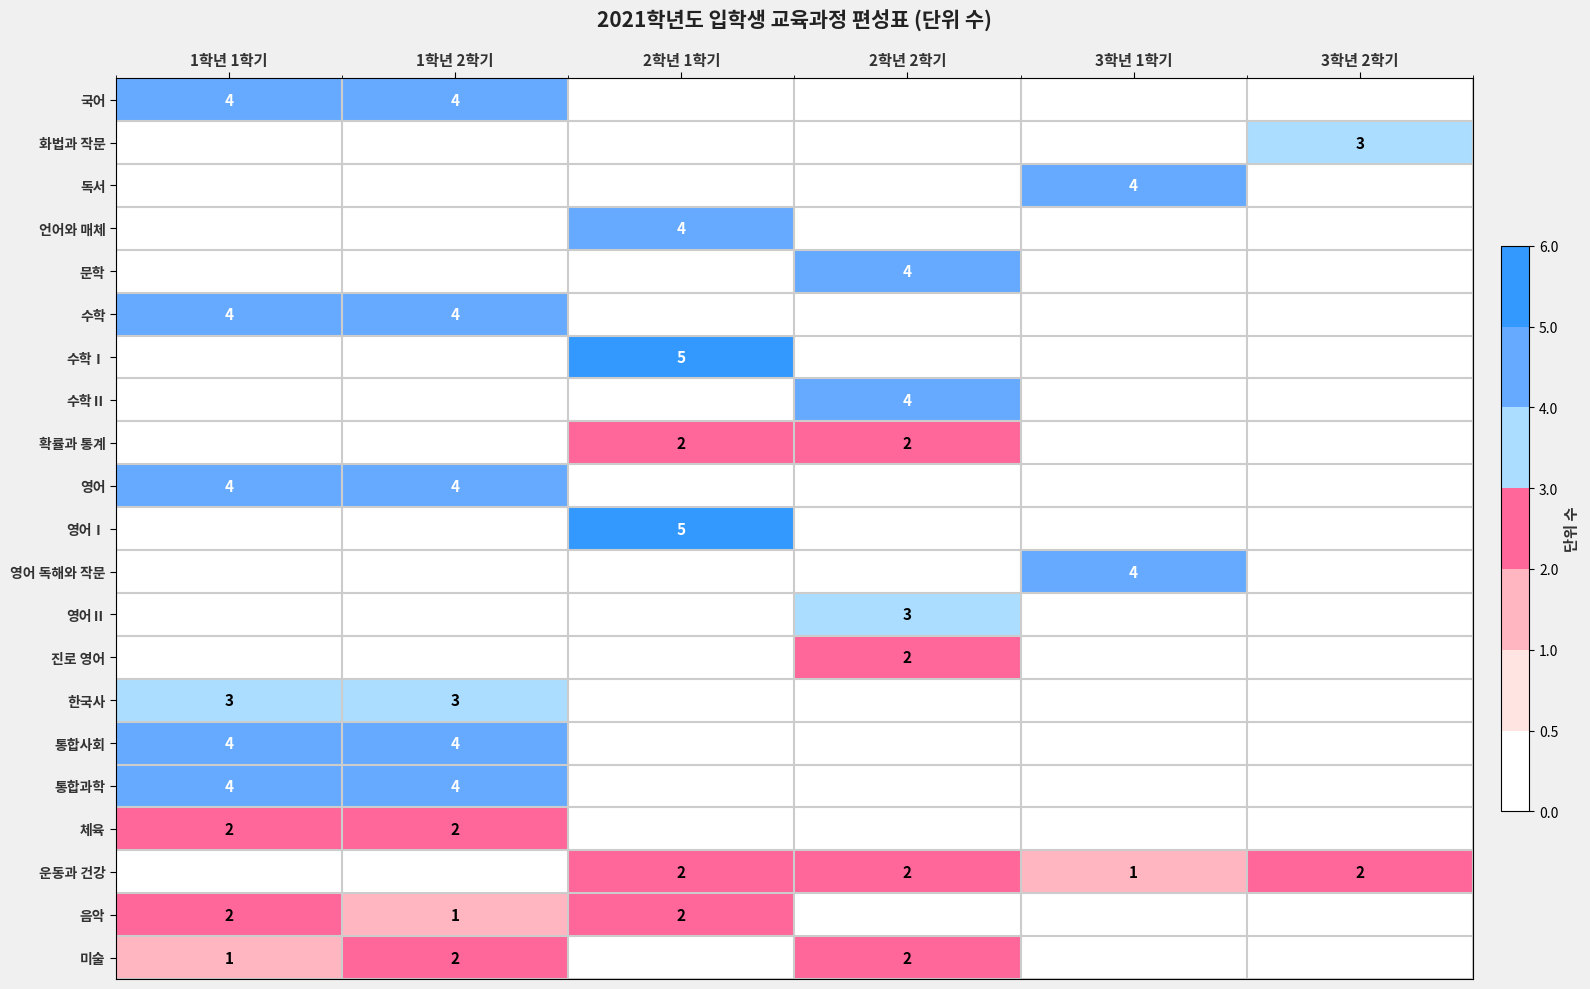

The value of 영어 at 1학년 2학기 is 4. True or false?

True